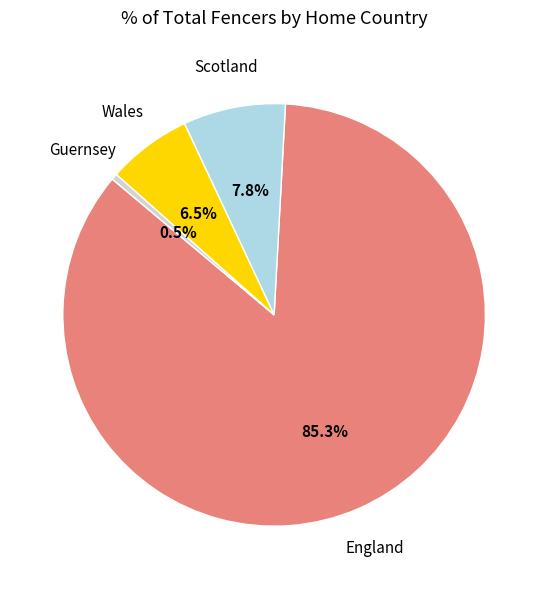

Is there a majority slice in this chart?

Yes